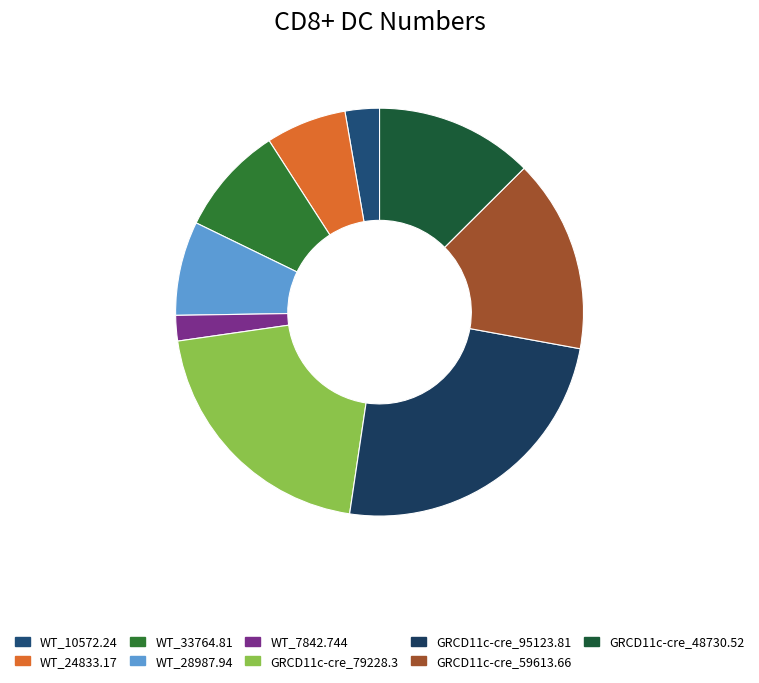

To the nearest percent, what portion does WT_28987.94 represent?

7%